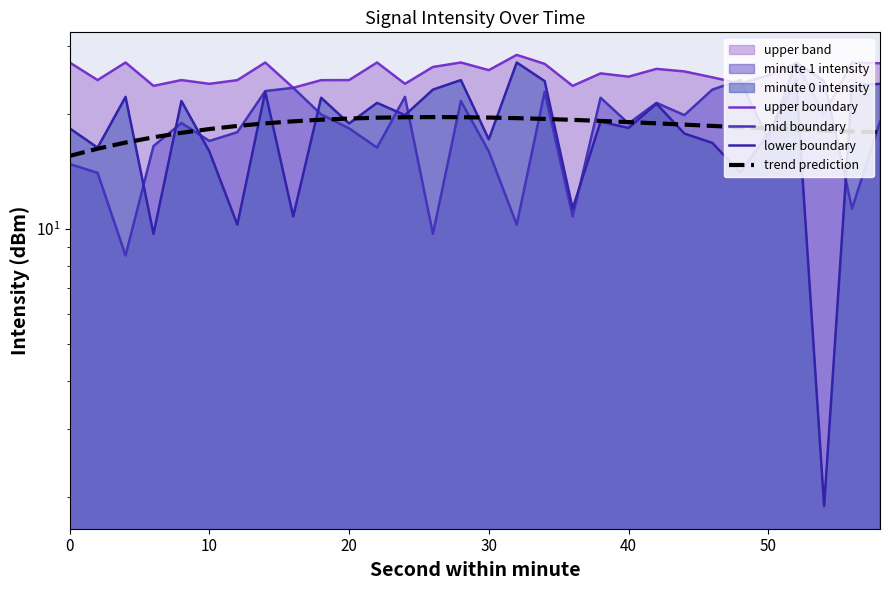

What is the difference between the maximum and minimum values in the trend prediction series?

4.1